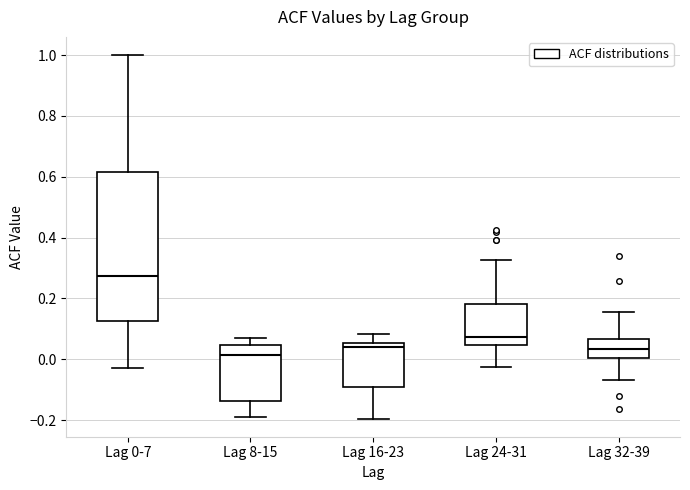

Reading left to right, read every box against the y-axis: the position of its median line, the range the box covers, and the ends of its whiskers. The values are not printed on the chart, so give them approximately, as read against the axis.

Lag 0-7: median 0.28, box 0.12 to 0.62, whiskers -0.02 to 1.00
Lag 8-15: median 0.02, box -0.14 to 0.04, whiskers -0.20 to 0.08
Lag 16-23: median 0.04, box -0.10 to 0.06, whiskers -0.20 to 0.08
Lag 24-31: median 0.08, box 0.04 to 0.18, whiskers -0.02 to 0.32
Lag 32-39: median 0.04, box 0.00 to 0.06, whiskers -0.06 to 0.16